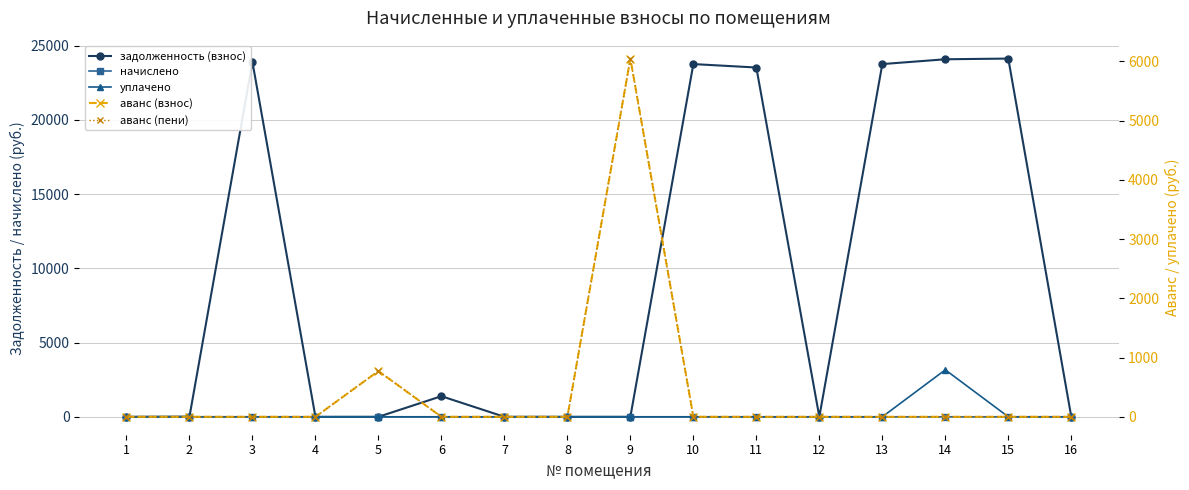

Which series has the largest total across all categories?

задолженность (взнос)